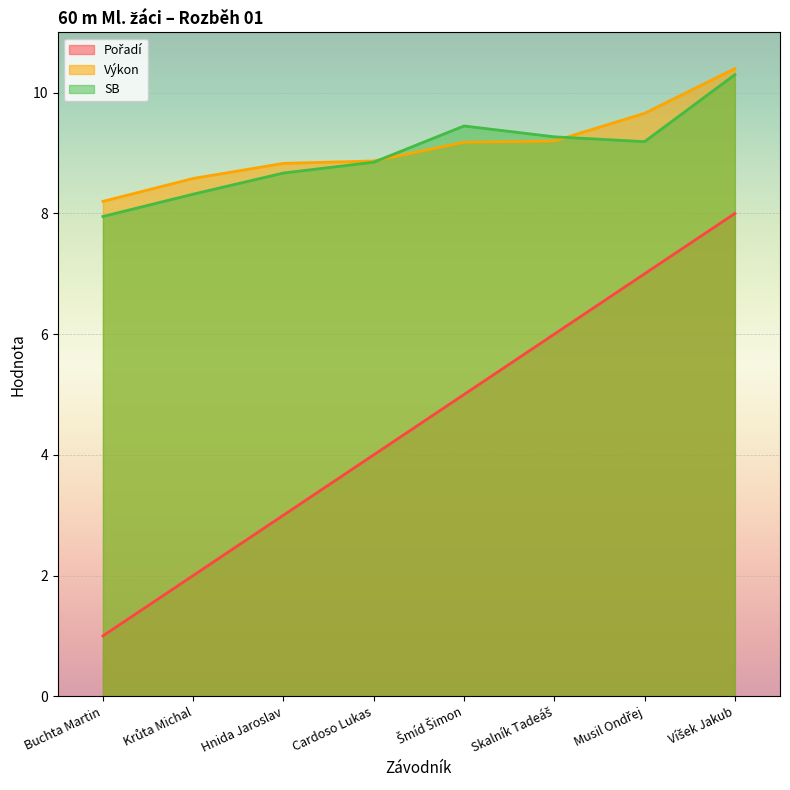

How many lines are shown in the chart?

3